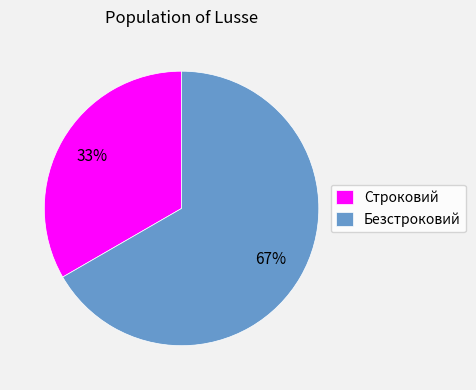

To the nearest percent, what is the average slice percentage?

50%